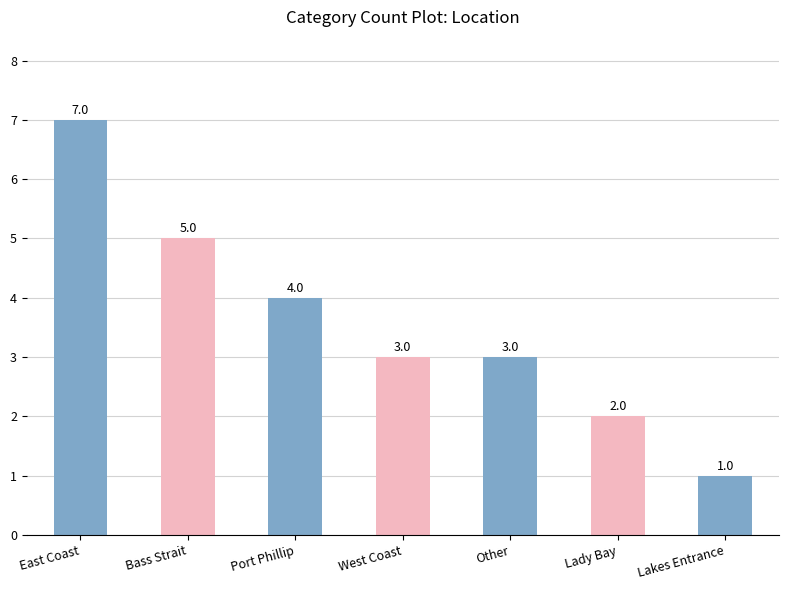

Reading left to right, transcribe all the data shown in this chart.

East Coast=7	Bass Strait=5	Port Phillip=4	West Coast=3	Other=3	Lady Bay=2	Lakes Entrance=1